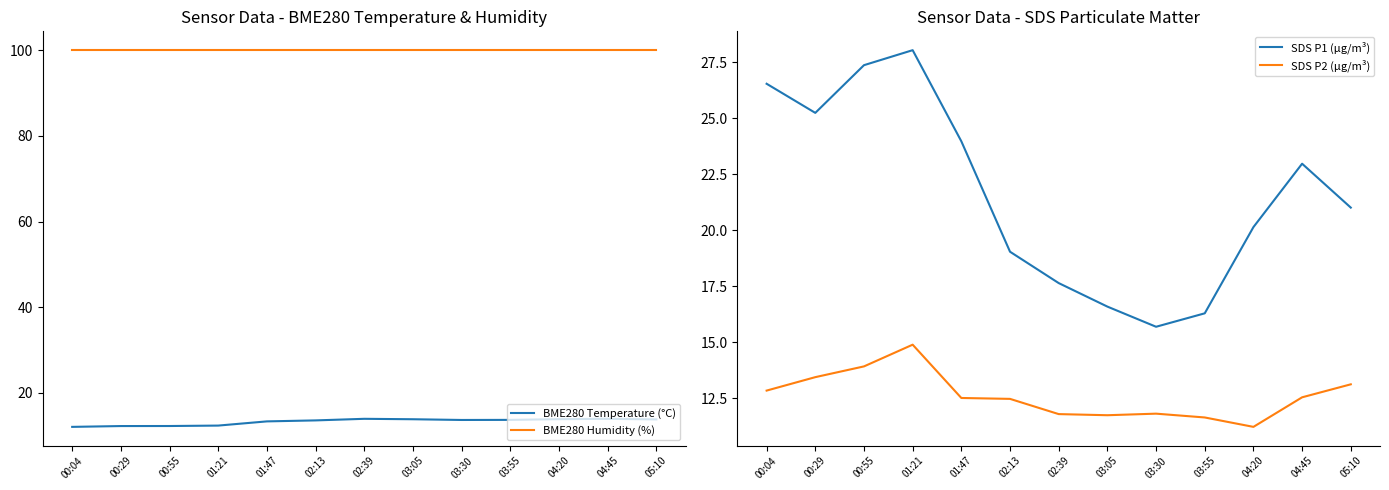

Reading left to right, list all the values displayed in this chart.

BME280 Temperature (°C): 00:04=12.1	00:29=12.3	00:55=12.3	01:21=12.4	01:47=13.4	02:13=13.6	02:39=14.0	03:05=13.9	03:30=13.7	03:55=13.7	04:20=13.9	04:45=14.0	05:10=13.8
BME280 Humidity (%): 00:04=100.0	00:29=100.0	00:55=100.0	01:21=100.0	01:47=100.0	02:13=100.0	02:39=100.0	03:05=100.0	03:30=100.0	03:55=100.0	04:20=100.0	04:45=100.0	05:10=100.0
SDS P1 (µg/m³): 00:04=26.6	00:29=25.2	00:55=27.4	01:21=28.1	01:47=24.0	02:13=19.1	02:39=17.6	03:05=16.6	03:30=15.7	03:55=16.3	04:20=20.1	04:45=23.0	05:10=21.0
SDS P2 (µg/m³): 00:04=12.8	00:29=13.4	00:55=13.9	01:21=14.9	01:47=12.5	02:13=12.5	02:39=11.8	03:05=11.8	03:30=11.8	03:55=11.7	04:20=11.2	04:45=12.6	05:10=13.1